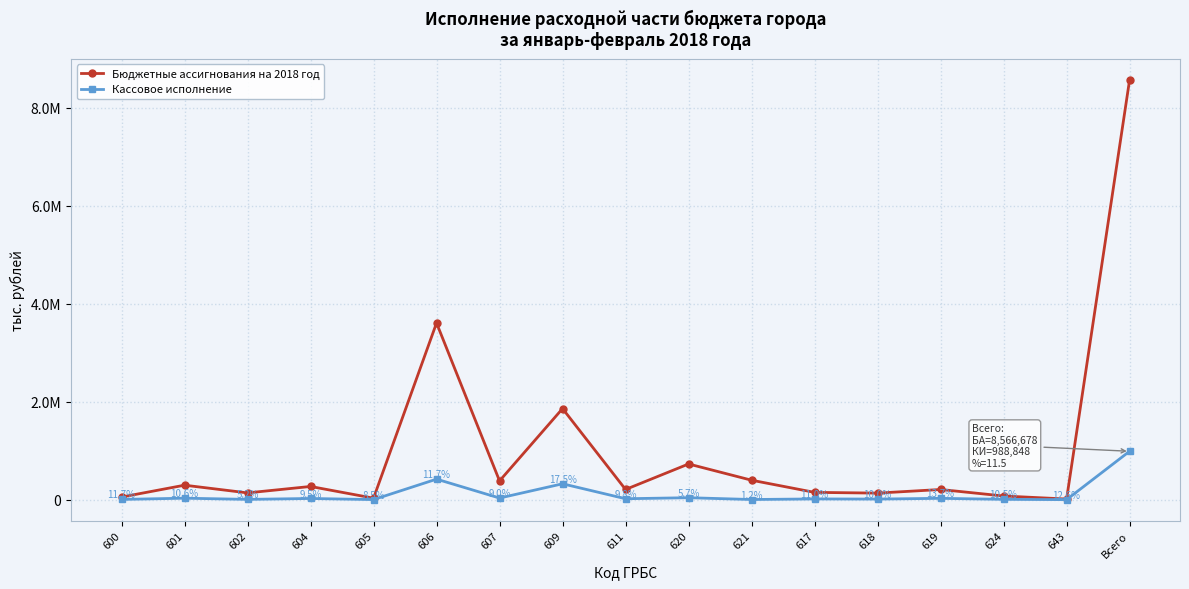

Rank the series at 617 from lowest to highest value.

Кассовое исполнение, Бюджетные ассигнования на 2018 год